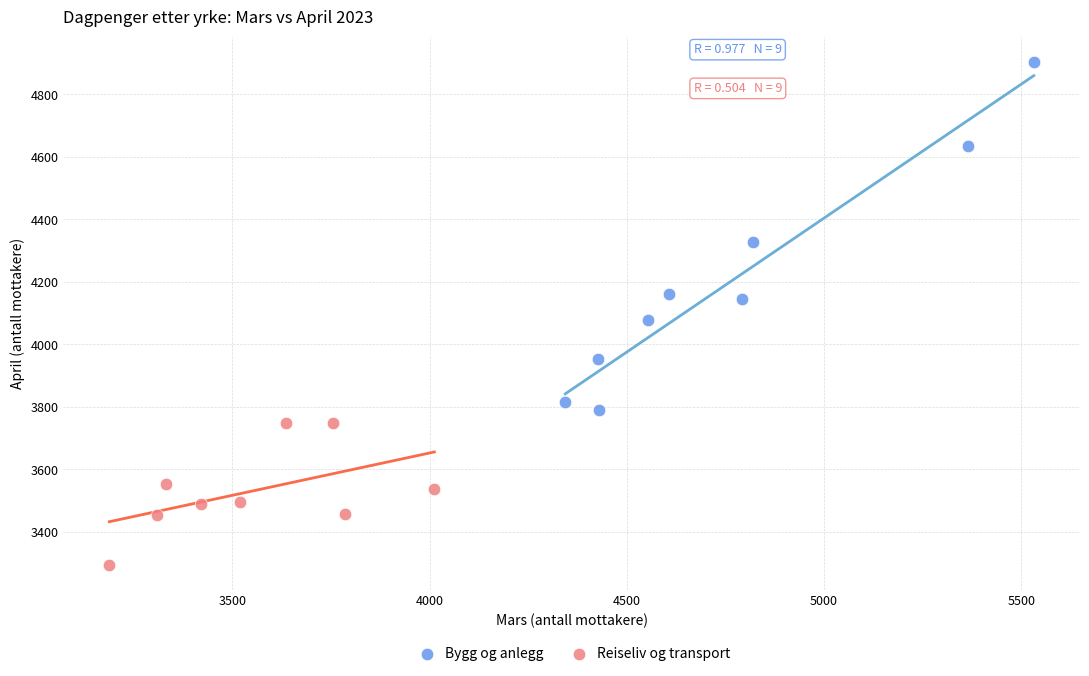

Which series contains the lowest Y value?

Reiseliv og transport